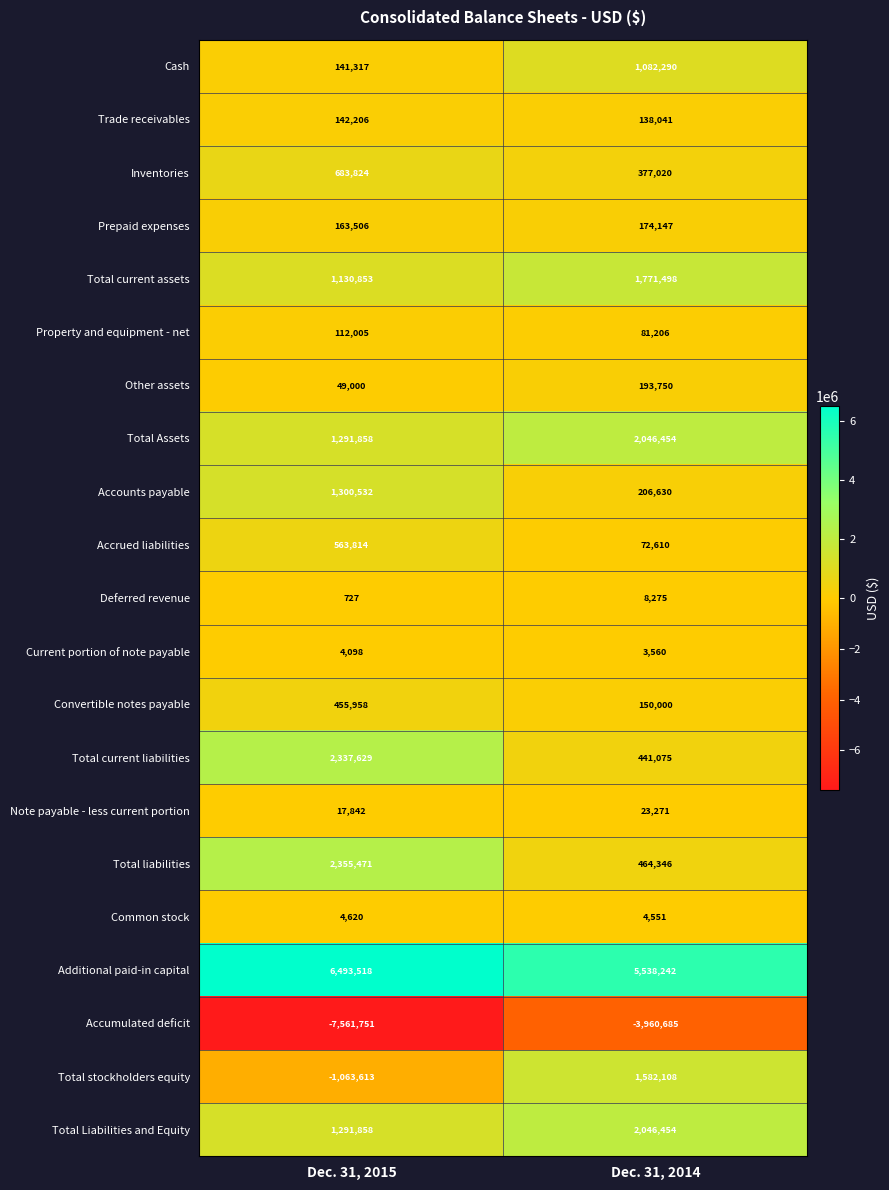

The value of Property and equipment - net at Dec. 31, 2015 is 30435. True or false?

False